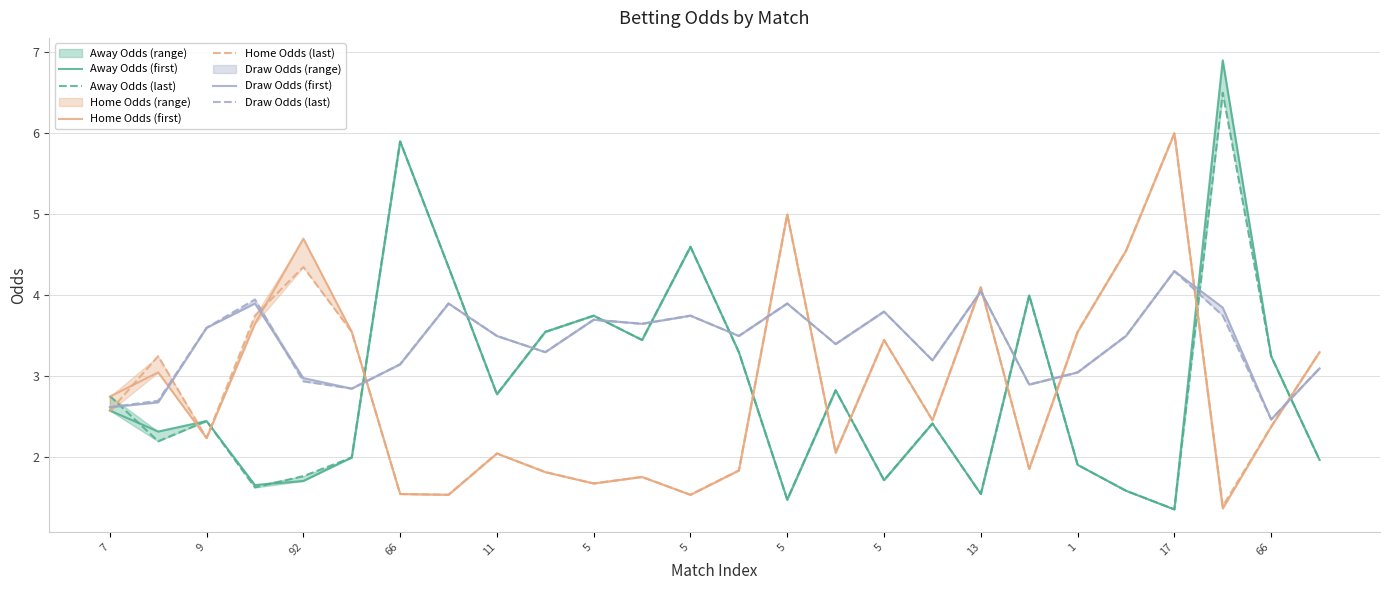

What is the label of the 12th point from the left?

17